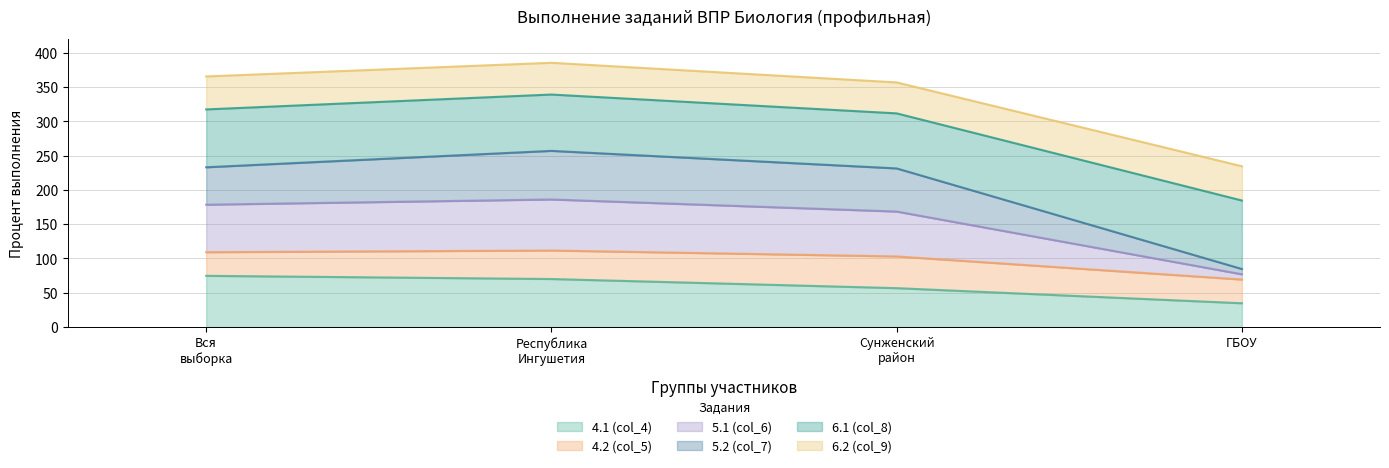

What is the maximum value for 4.1 (col_4)?

74.7